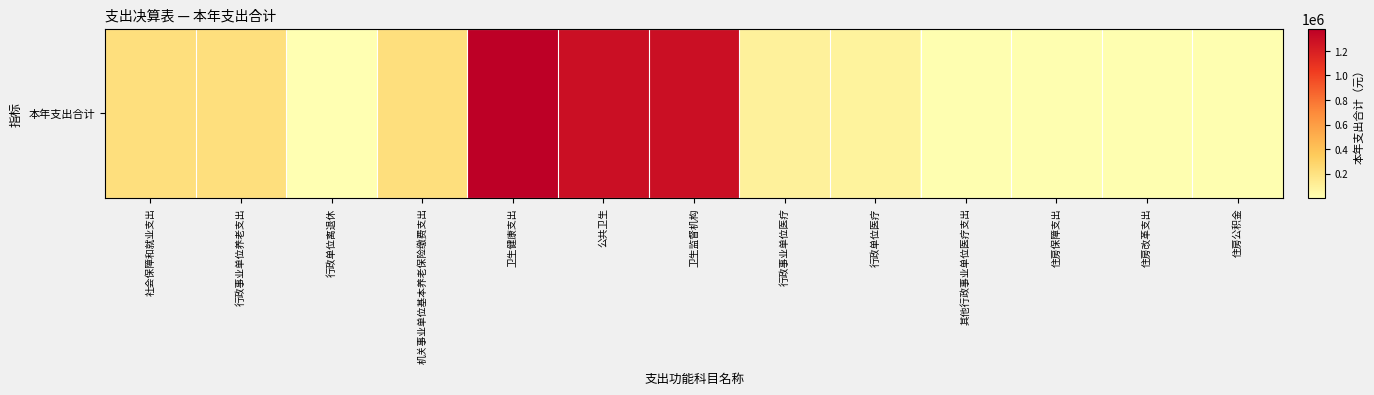

List the labels in order of value, largest first.

卫生健康支出, 公共卫生, 卫生监督机构, 社会保障和就业支出, 行政事业单位养老支出, 机关事业单位基本养老保险缴费支出, 行政事业单位医疗, 行政单位医疗, 住房保障支出, 住房改革支出, 住房公积金, 其他行政事业单位医疗支出, 行政单位离退休